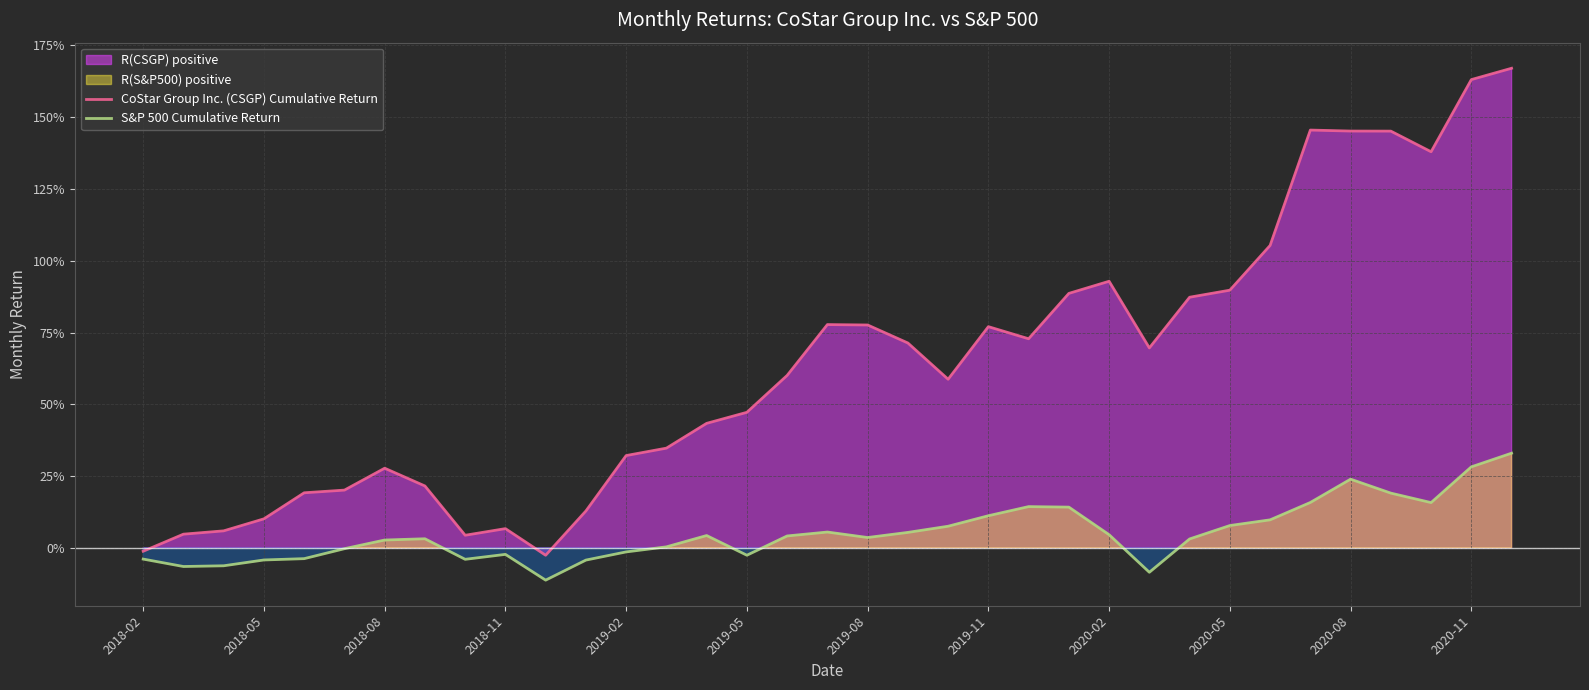

What is the sum of the S&P 500 Cumulative Return values at 2018-02 and 2020-11?

0.2